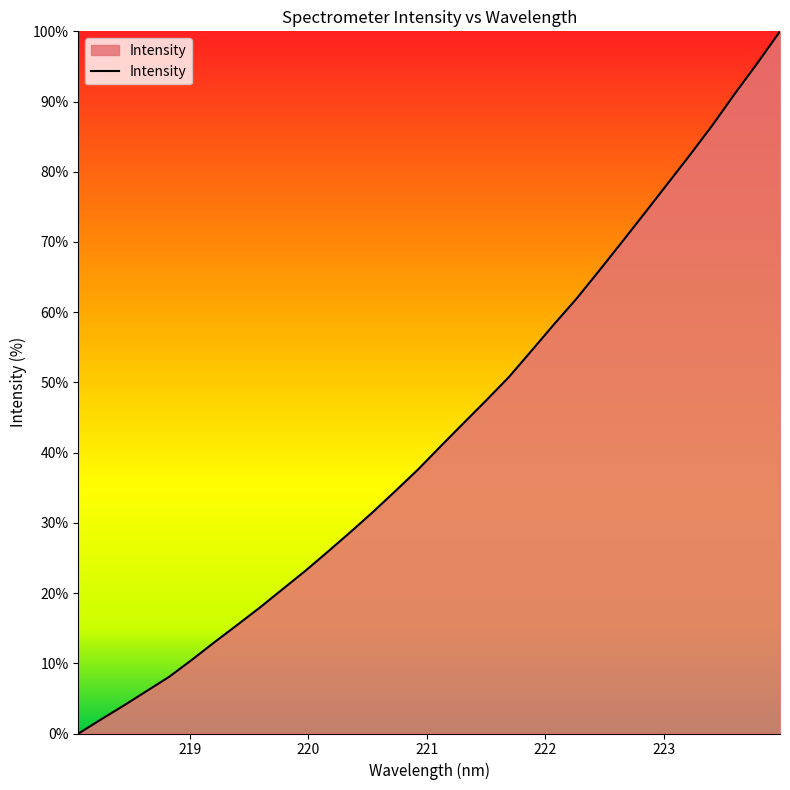

Reading left to right, extract all data points from this chart.

0.0	2.0	4.0	6.0	8.1	10.5	13.0	15.4	17.9	20.5	23.1	25.9	28.7	31.5	34.6	37.6	40.9	44.2	47.4	50.7	54.5	58.3	61.9	65.9	70.0	74.1	78.2	82.3	86.6	91.1	95.5	100.0